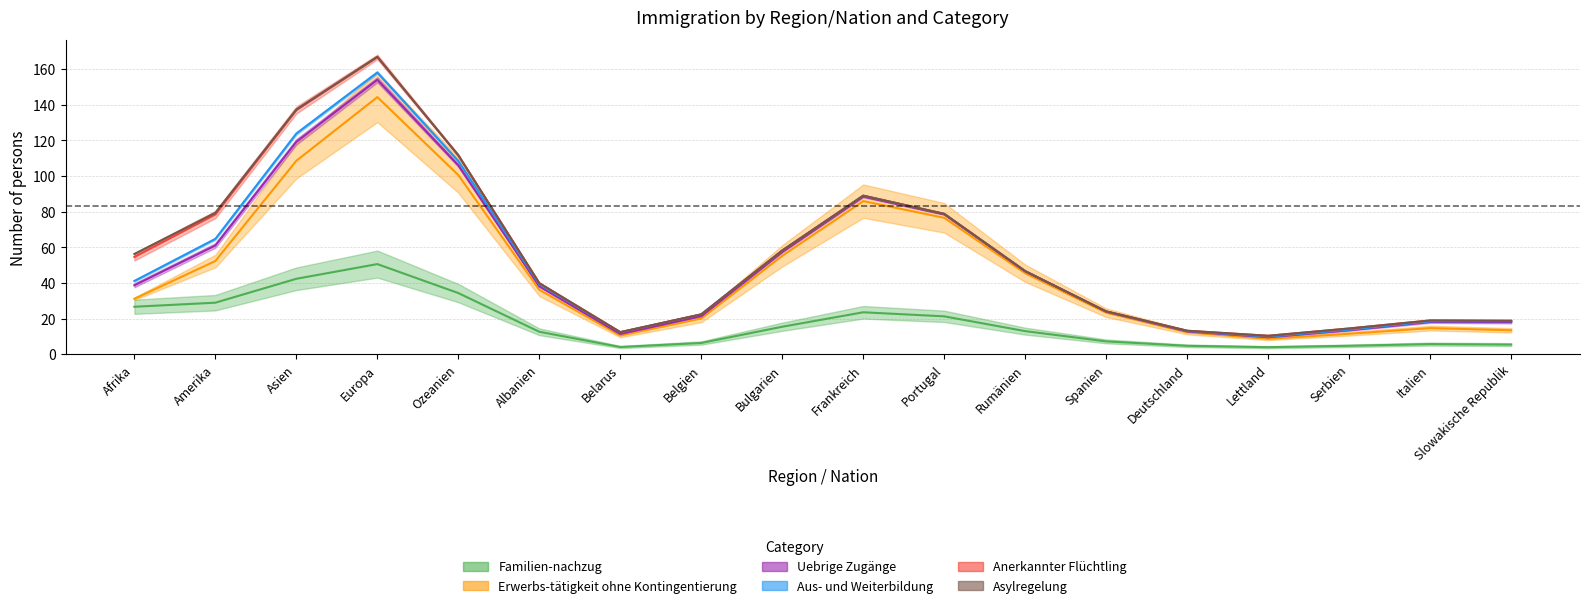

Is it true that Anerkannter Flüchtling equals -22 at Spanien?

False